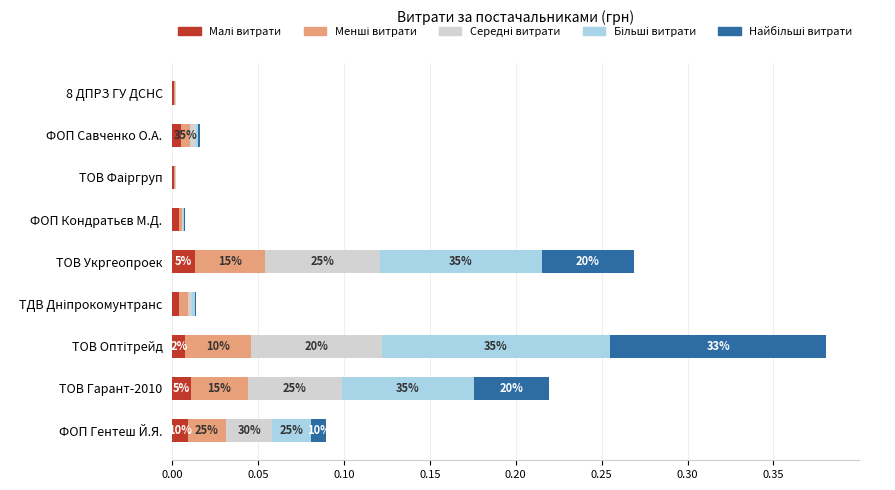

How many series are shown in this chart?

5